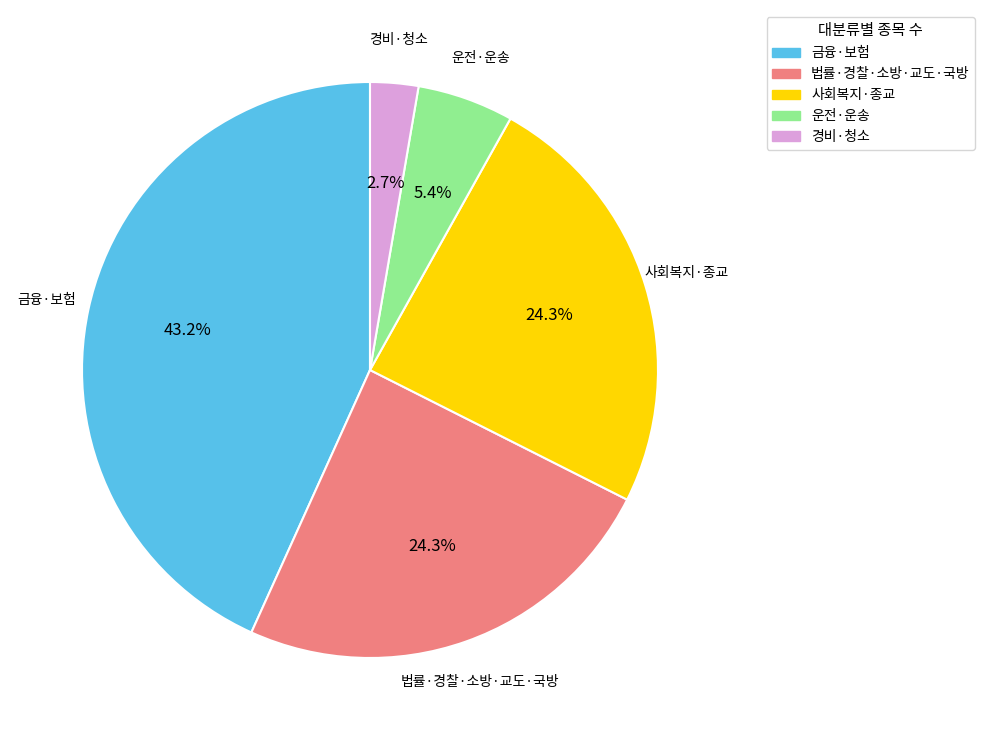

Does any single category account for the majority?

No